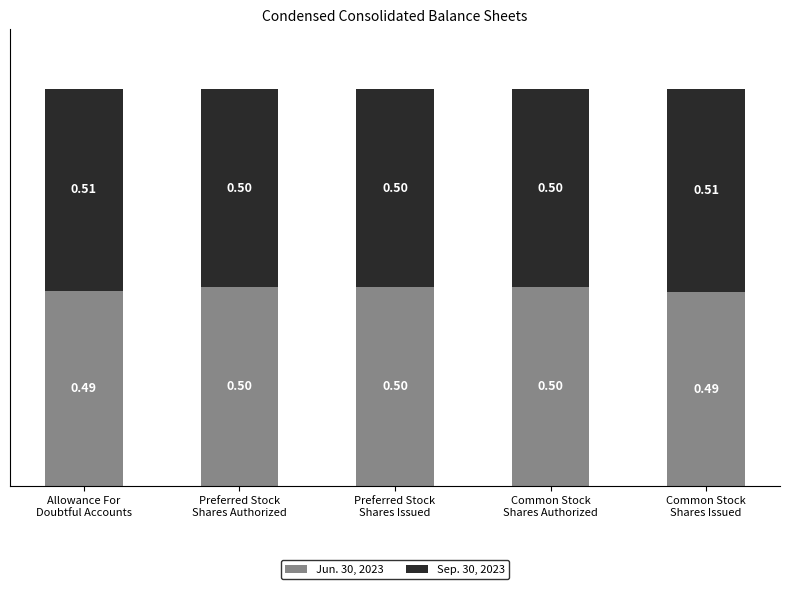

What is the average value of the Jun. 30, 2023 series?

0.5